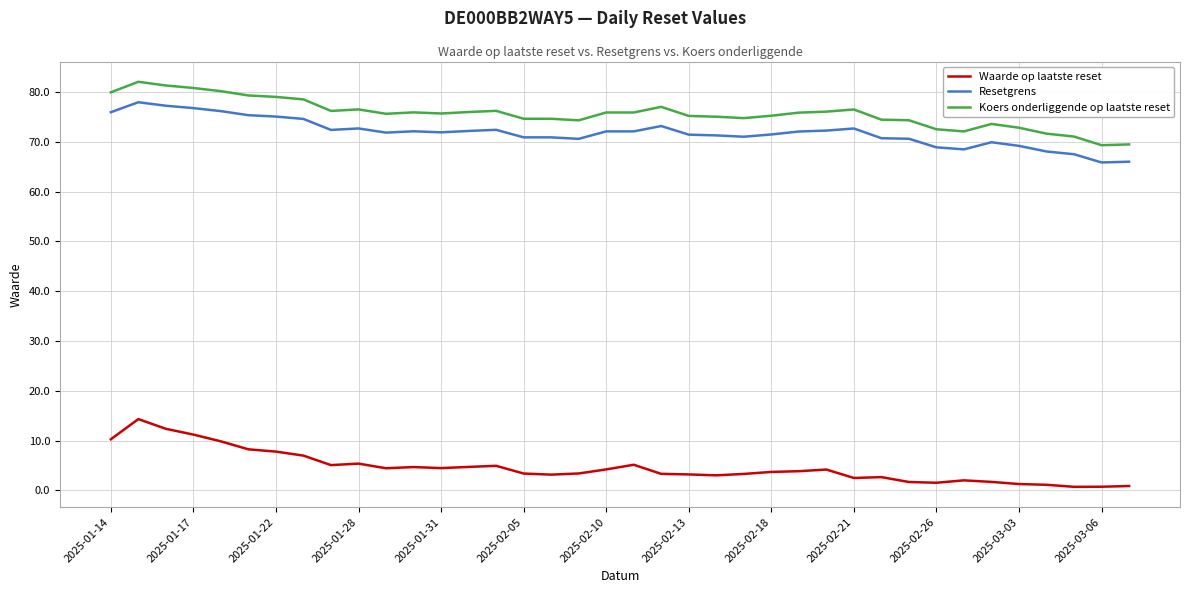

True or false: Waarde op laatste reset and Koers onderliggende op laatste reset cross at least once.

False